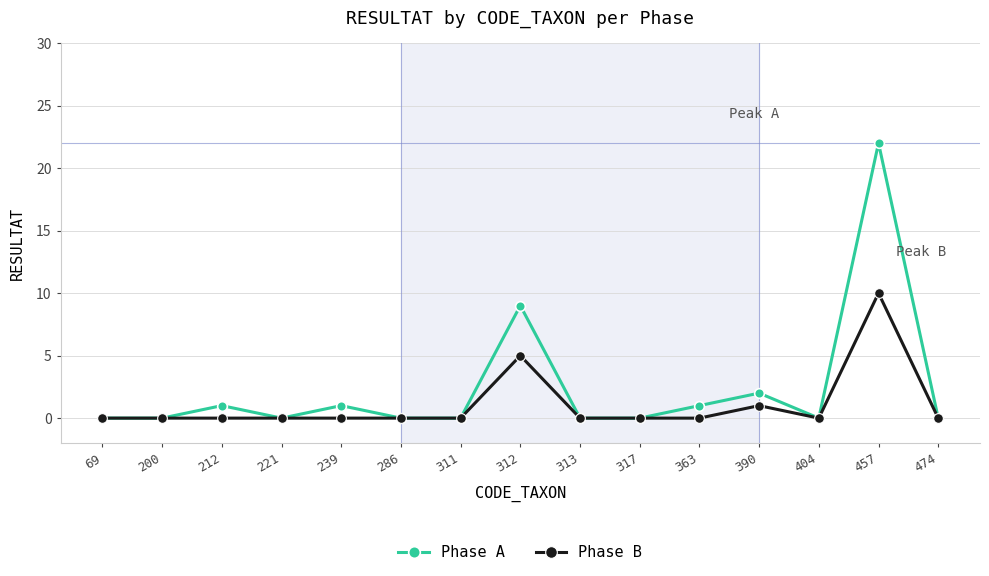

Reading left to right, transcribe all the data shown in this chart.

Phase A: 0	0	1	0	1	0	0	9	0	0	1	2	0	22	0
Phase B: 0	0	0	0	0	0	0	5	0	0	0	1	0	10	0